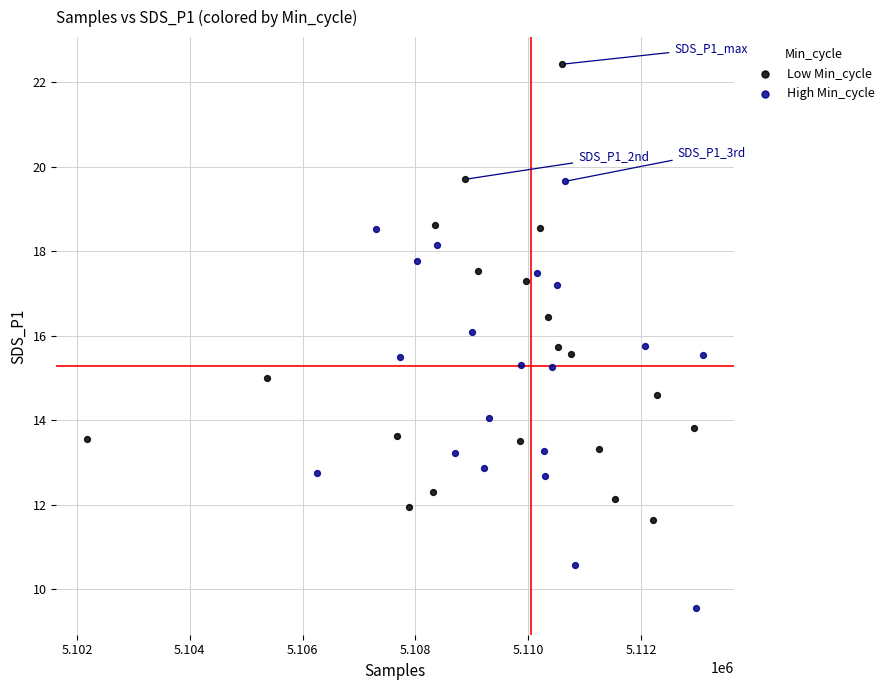

Which series contains the highest Y value?

Low Min_cycle